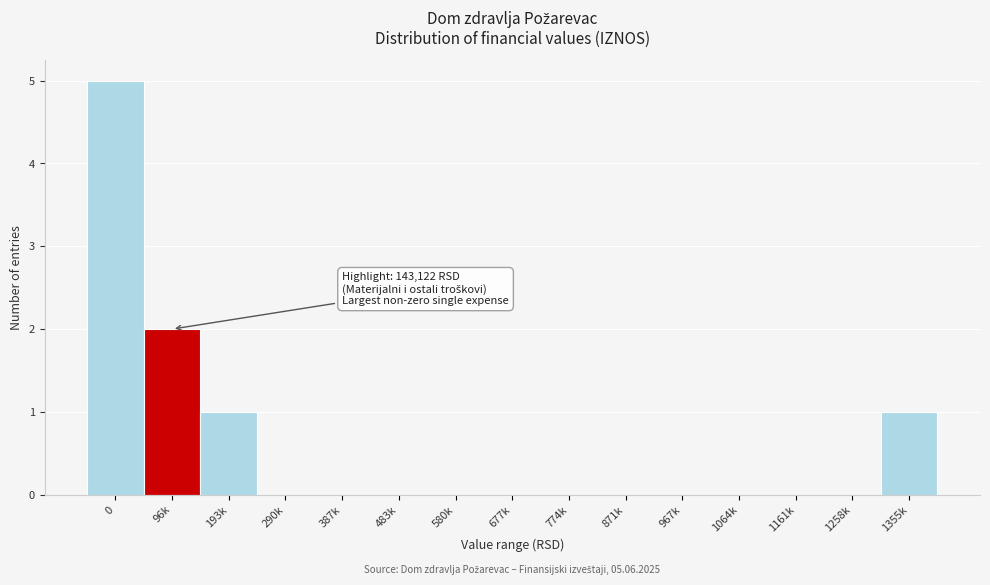

Reading right to left, extract all data points from this chart.

1355k=1	1258k=0	1161k=0	1064k=0	967k=0	871k=0	774k=0	677k=0	580k=0	483k=0	387k=0	290k=0	193k=1	96k=2	0=5